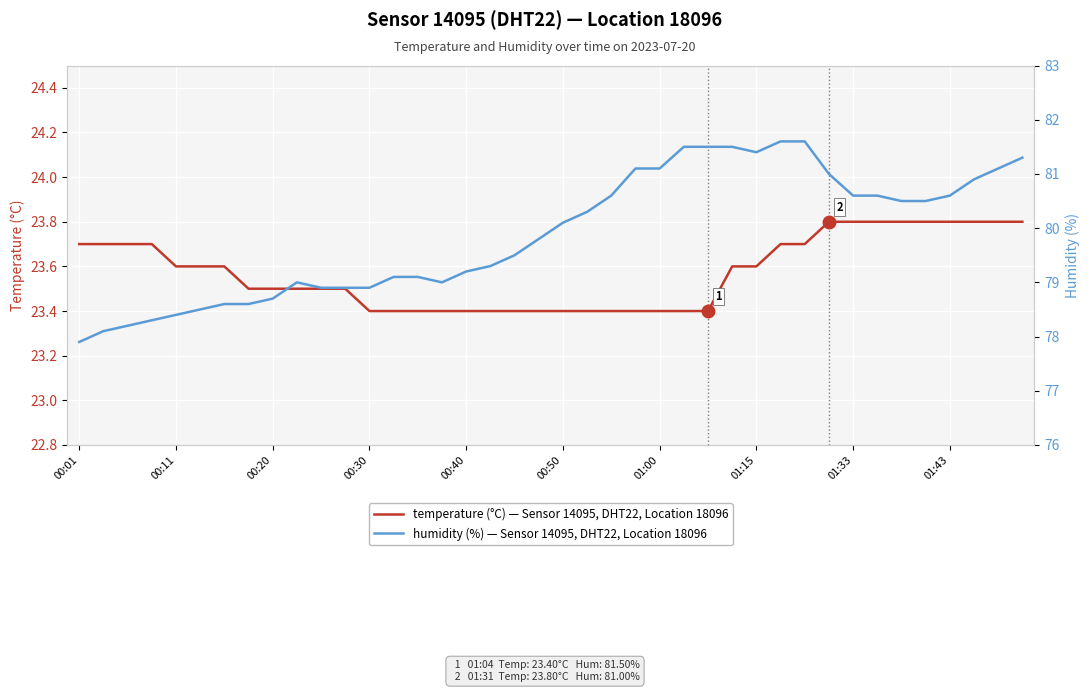

At which category is the sum across all series the highest?

29